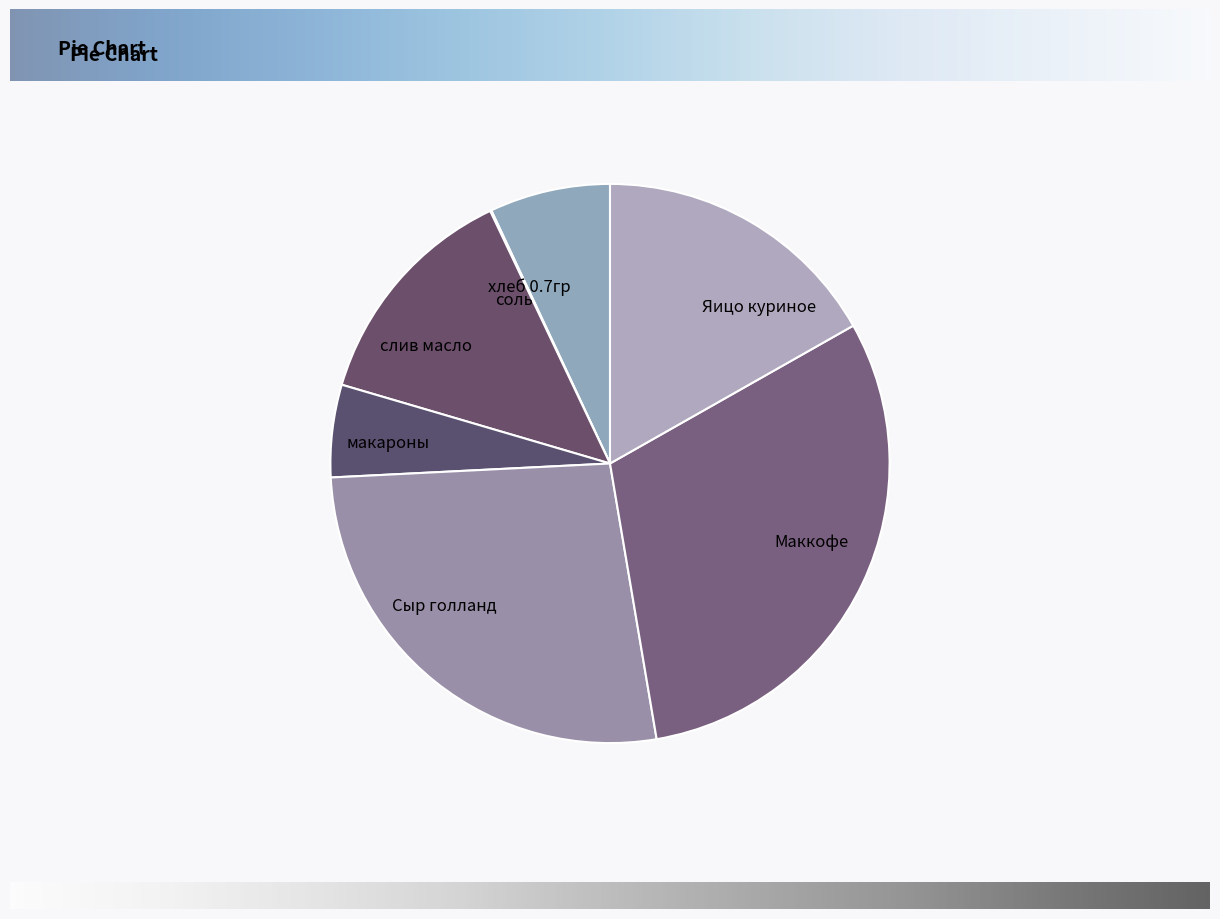

What is the largest slice in the pie chart?

Маккофе